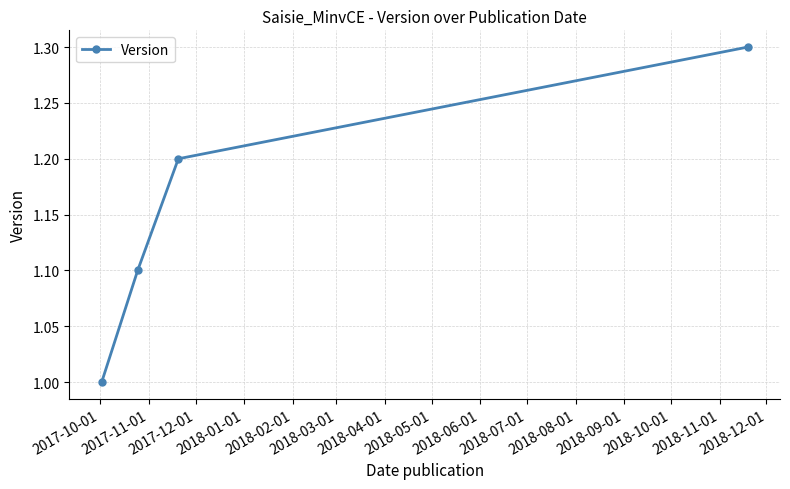

What is the smallest value displayed?

1.0